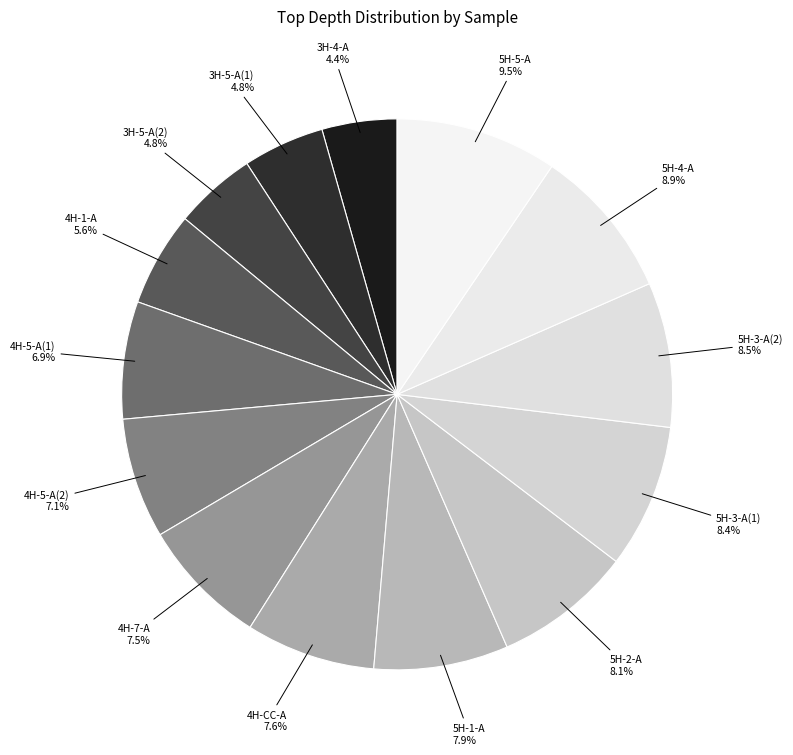

Rank the categories by value from lowest to highest.

3H-4-A, 3H-5-A(1), 3H-5-A(2), 4H-1-A, 4H-5-A(1), 4H-5-A(2), 4H-7-A, 4H-CC-A, 5H-1-A, 5H-2-A, 5H-3-A(1), 5H-3-A(2), 5H-4-A, 5H-5-A